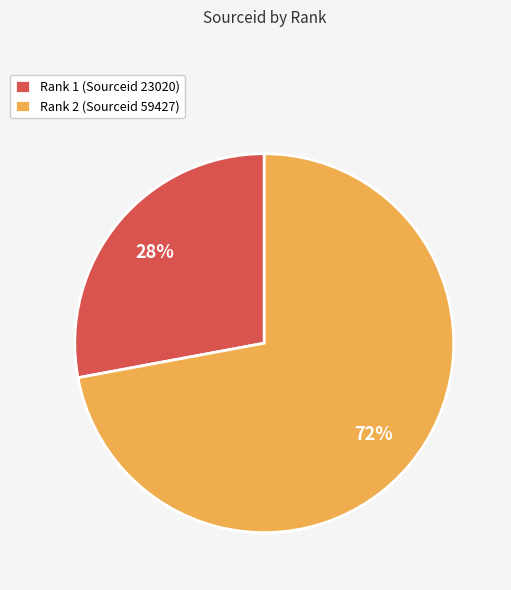

Combined, do Rank 2 (Sourceid 59427) and Rank 1 (Sourceid 23020) account for over 50%?

Yes